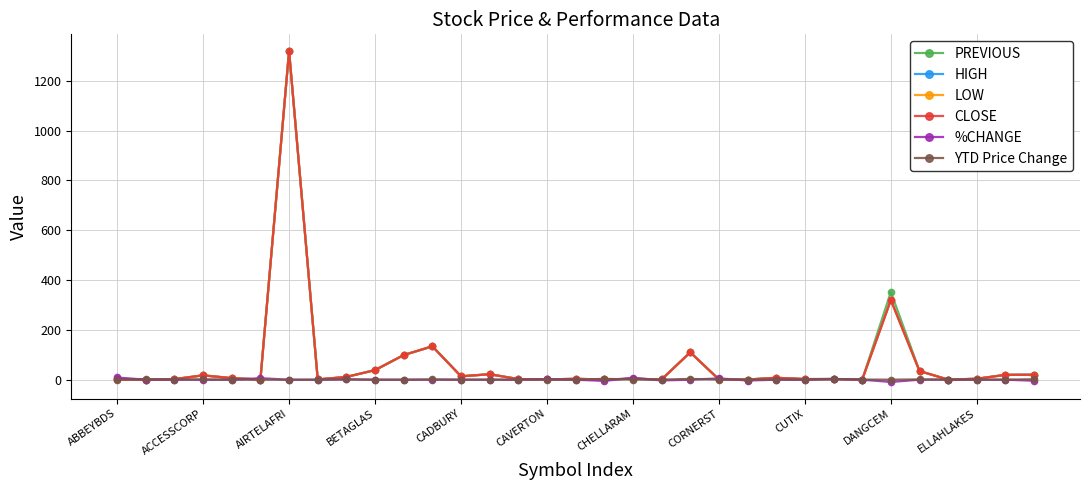

What is the difference between the maximum and second lowest values in the PREVIOUS series?

1319.6